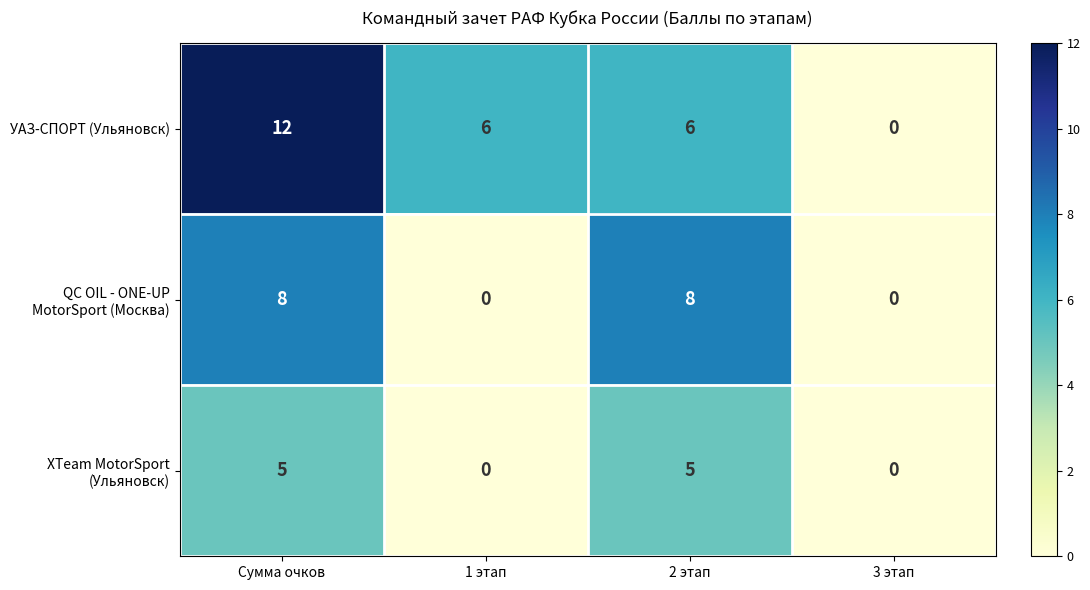

Which series has the largest range (max minus min)?

УАЗ-СПОРТ (Ульяновск)